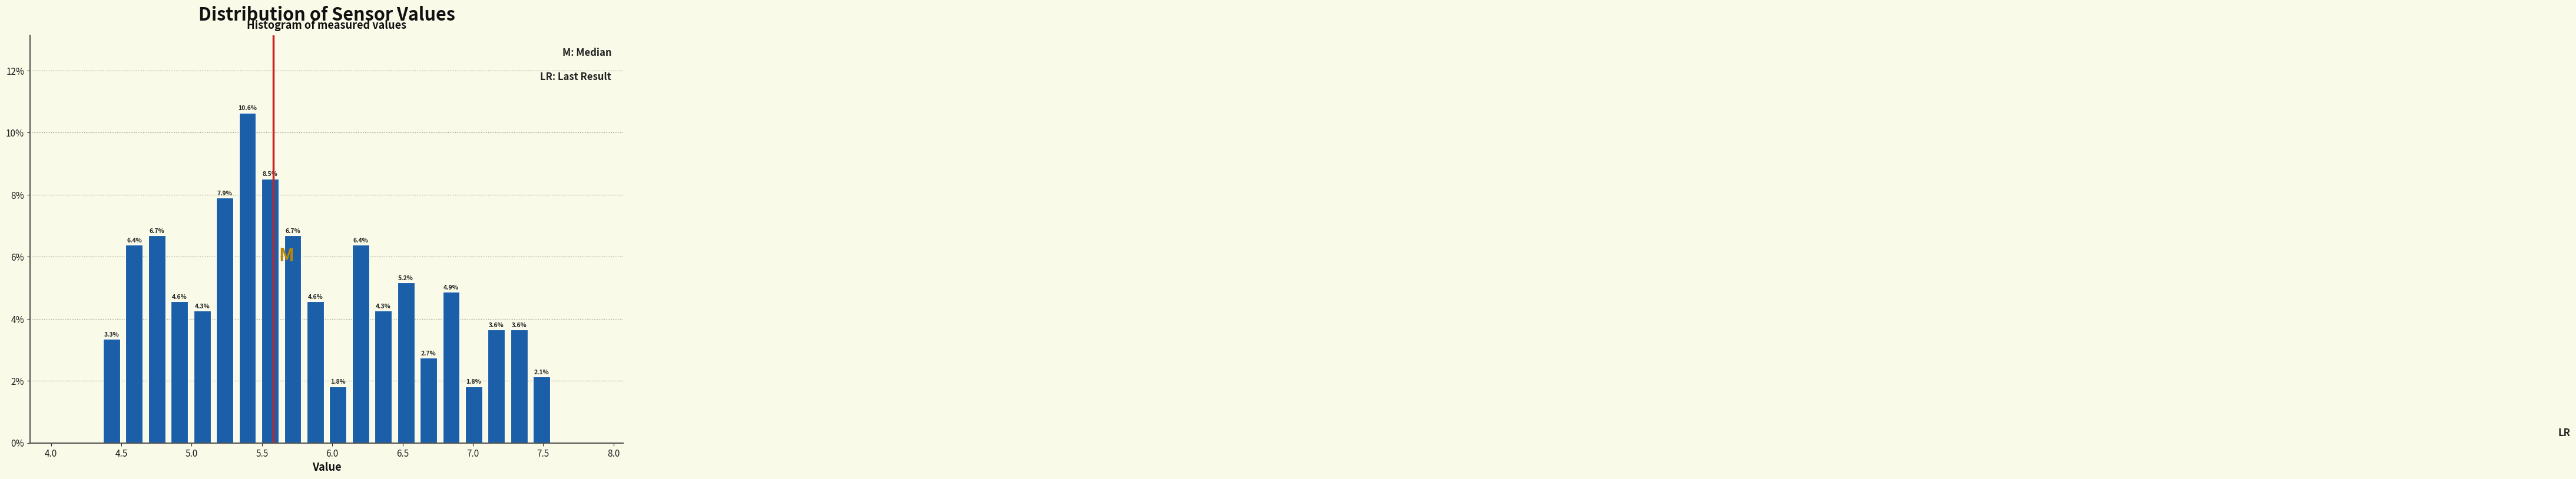

Around what value on the x-axis is the tallest bar? Give the approximate position of its centre, as read against the axis.

5.40